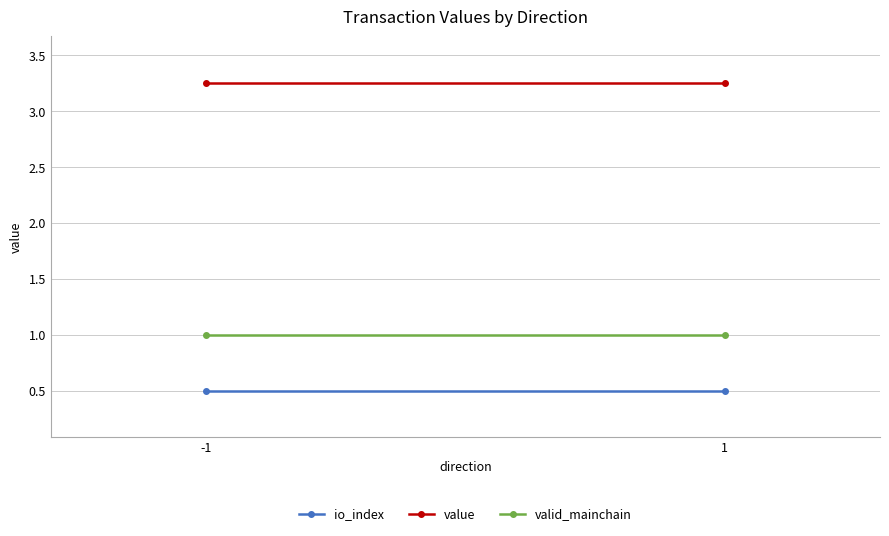

Between -1 and 1, which series saw the biggest shift?

io_index